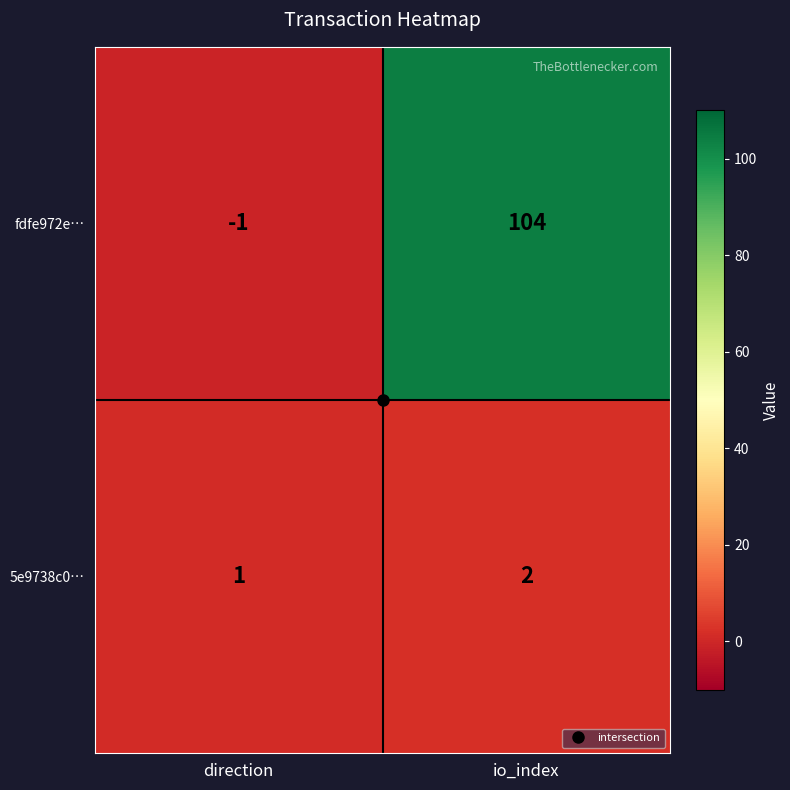

What is the difference between the highest and lowest values at direction?

2